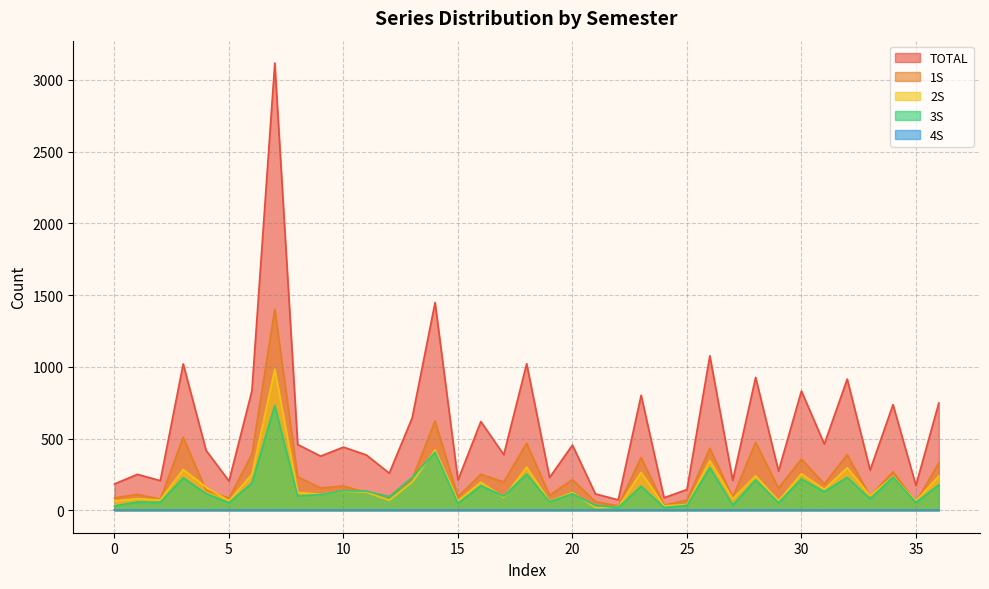

How many lines are shown in the chart?

5